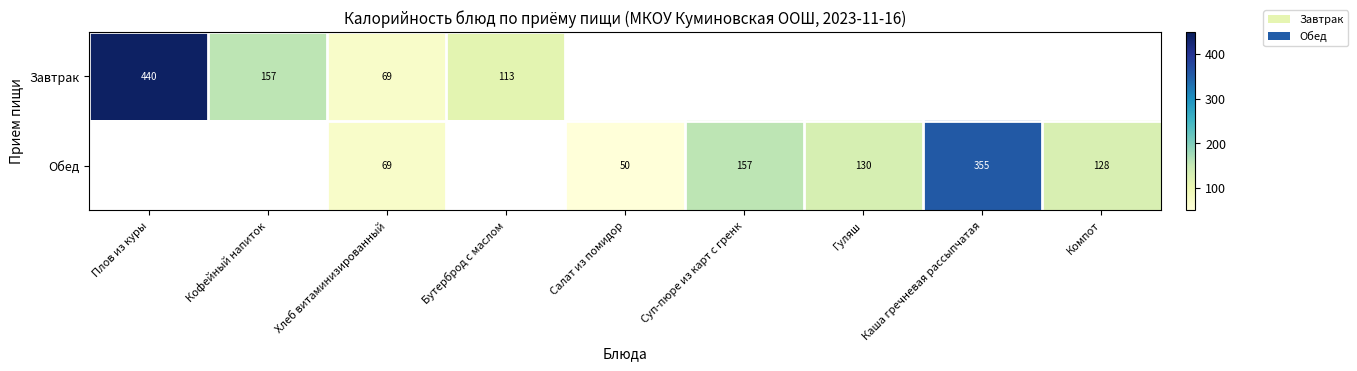

What is the difference between the Завтрак values at Хлеб витаминизированный and Кофейный напиток?

88